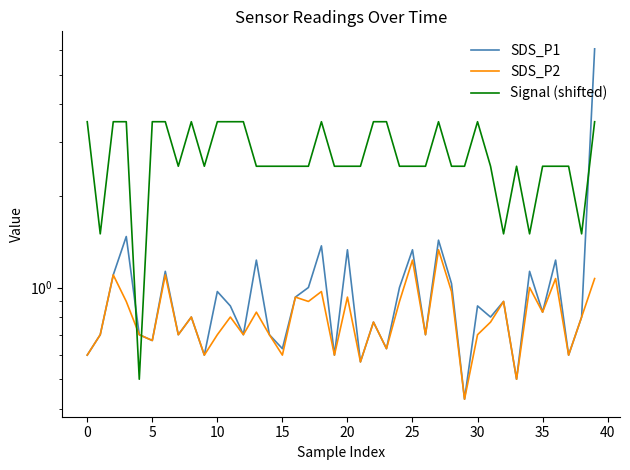

What is the minimum value shown in the chart?

0.4